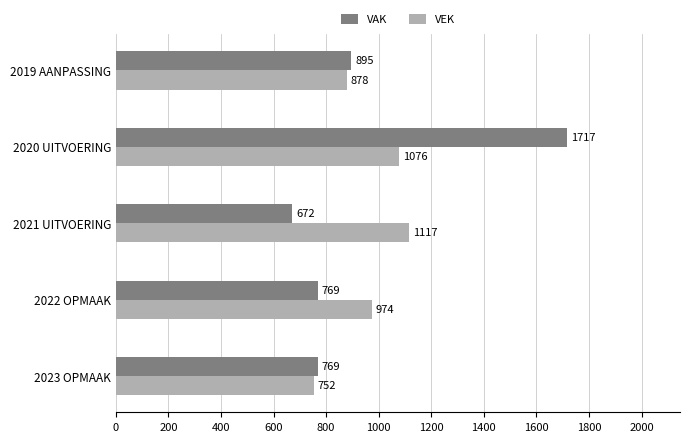

At which label is VAK closest to 1194?

2019 AANPASSING